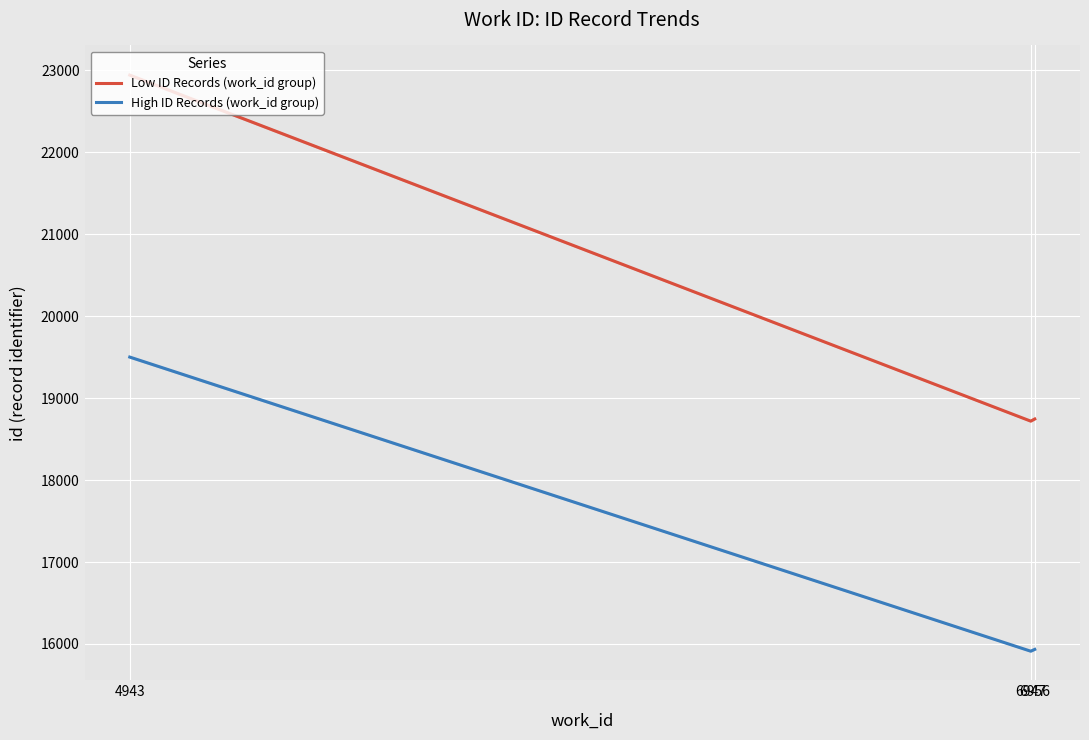

At which category is the sum across all series the highest?

4943